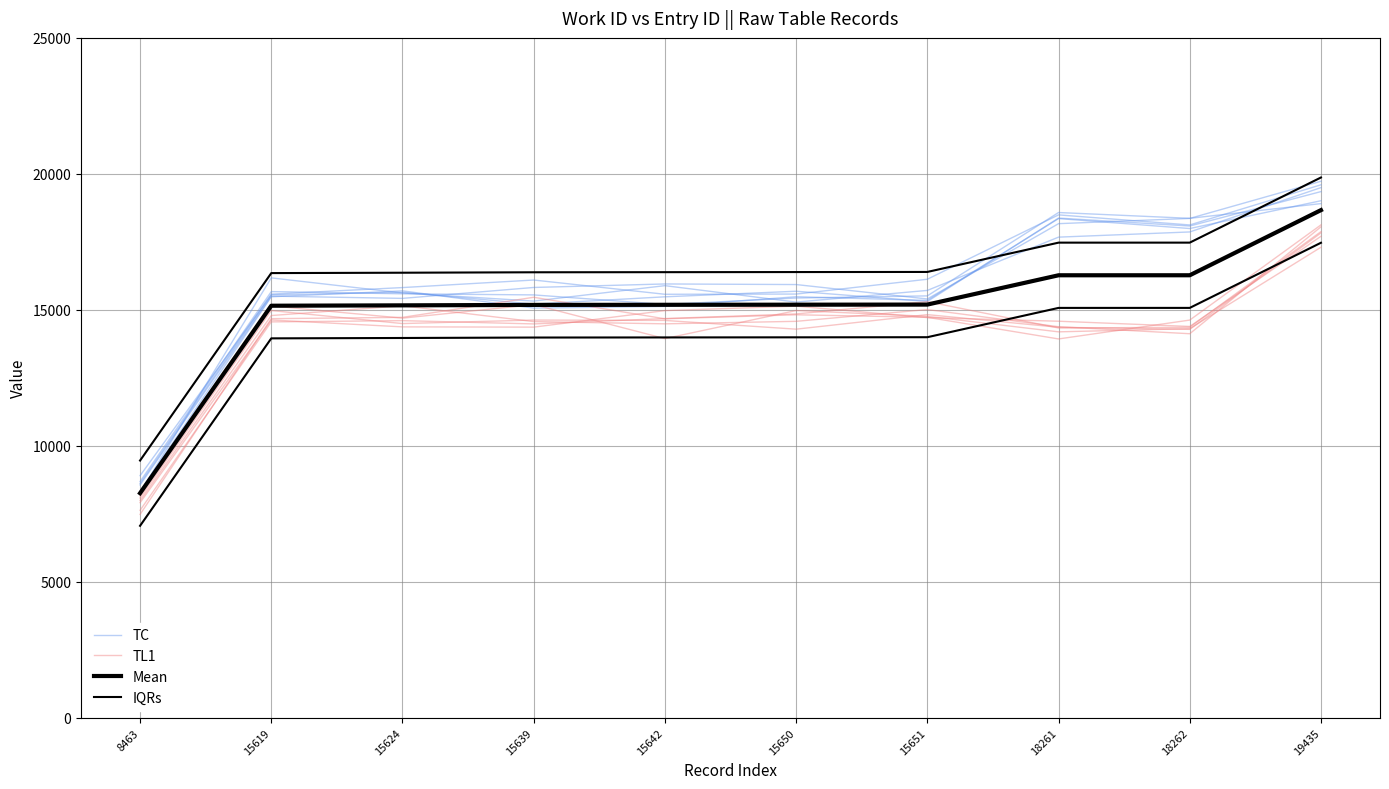

Where is the first local maximum for TC?

15639